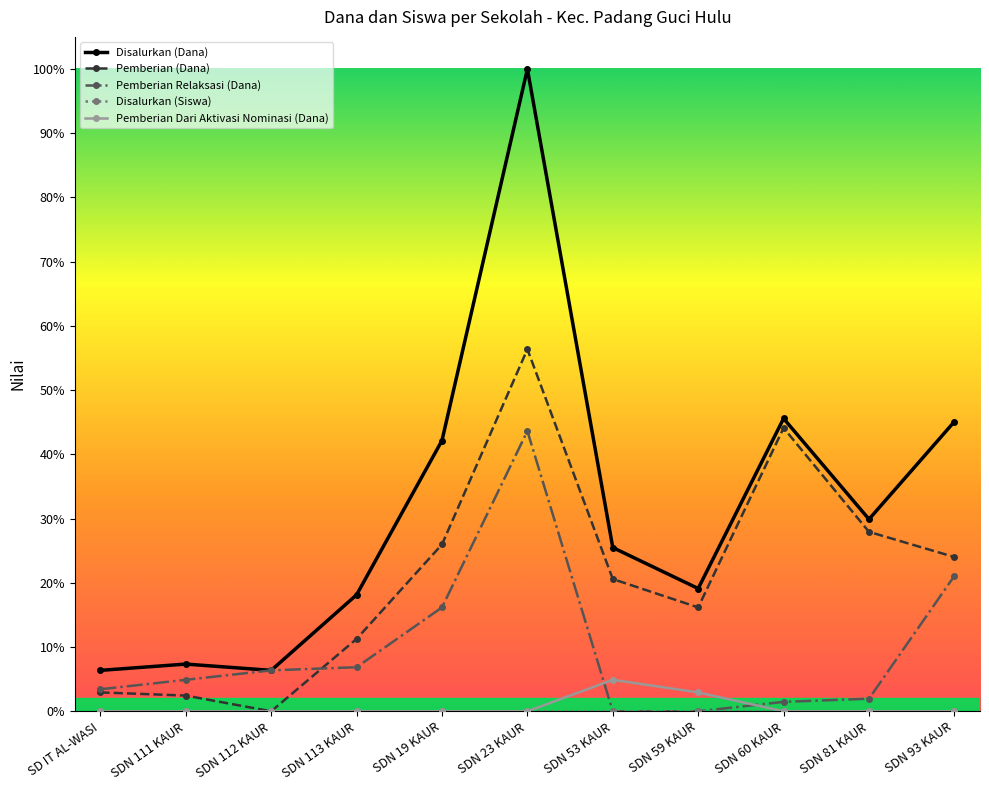

Between SDN 19 KAUR and SDN 60 KAUR, which is larger?

SDN 60 KAUR